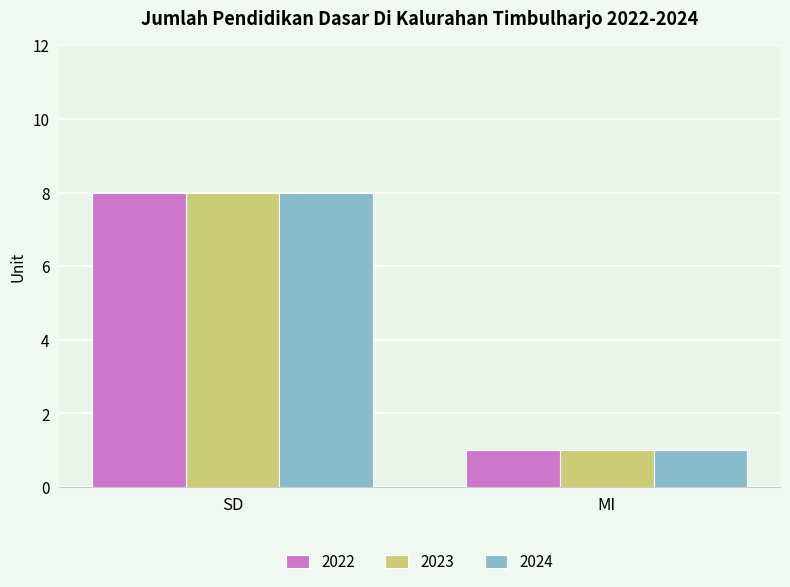

What is the difference between the 2024 values at SD and MI?

7